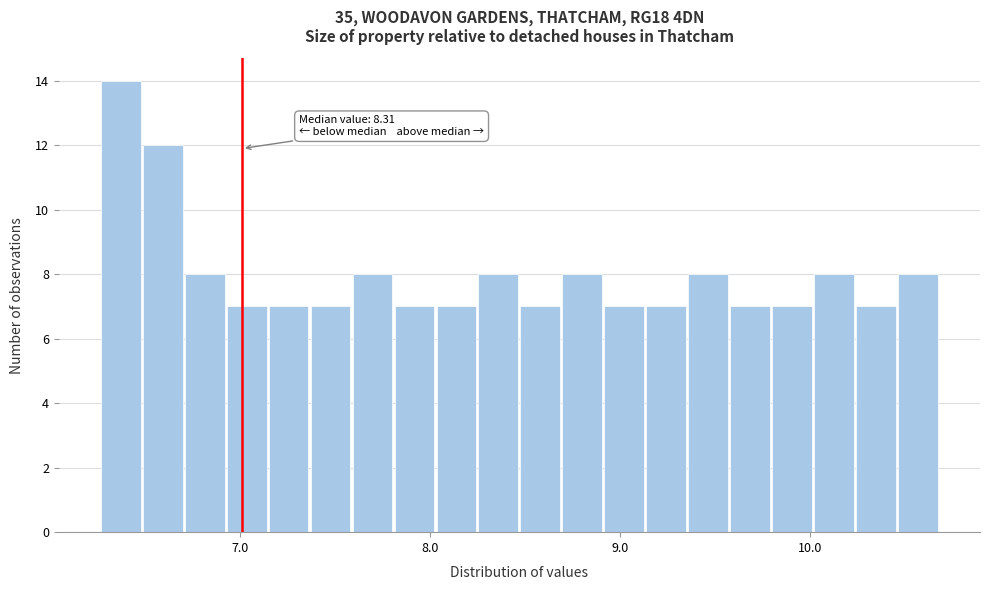

Around what value on the x-axis is the tallest bar? Give the approximate position of its centre, as read against the axis.

6.4